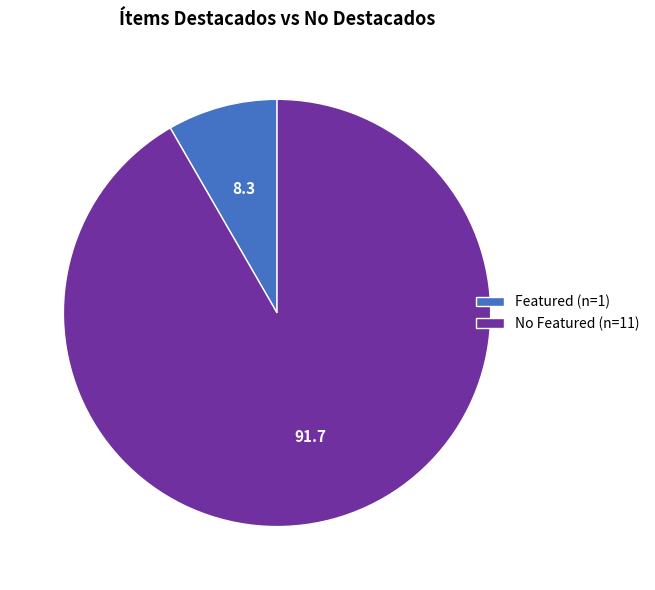

True or false: Featured (n=1) accounts for 8% of the total.

True